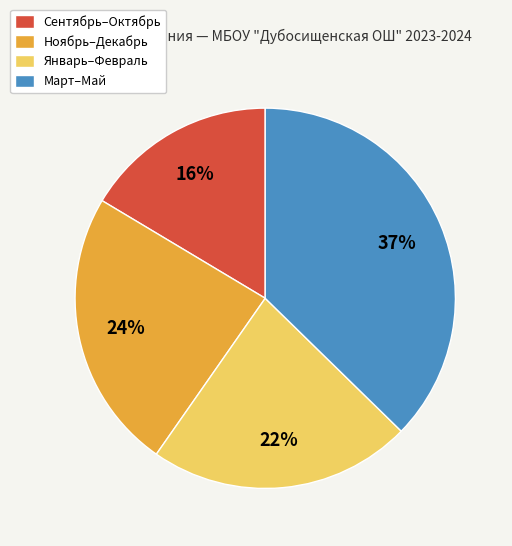

To the nearest percent, what is the difference between the largest and smallest slice percentages?

21%